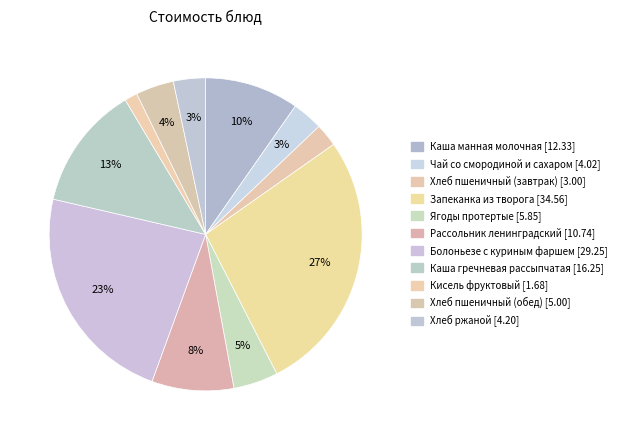

How many slices are in this pie chart?

11